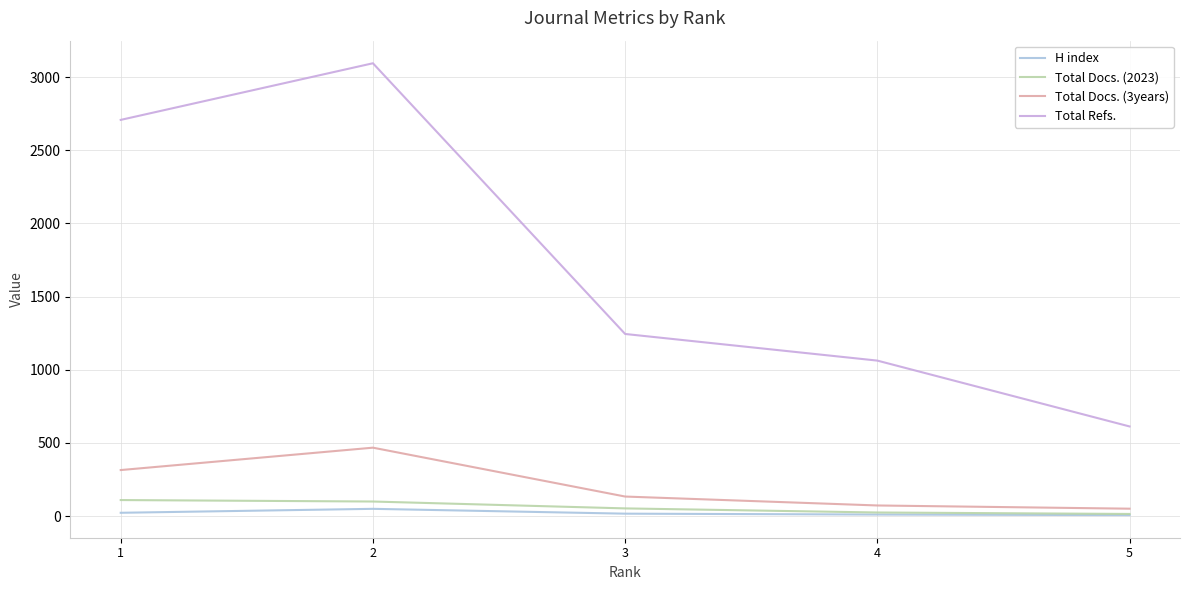

How many lines are shown in the chart?

4